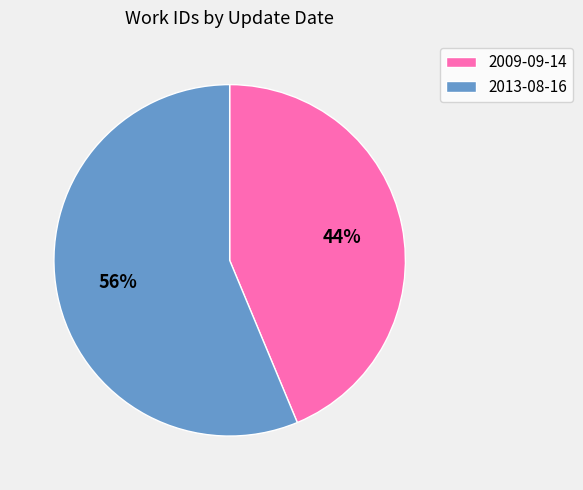

Between 2009-09-14 and 2013-08-16, which is larger?

2013-08-16